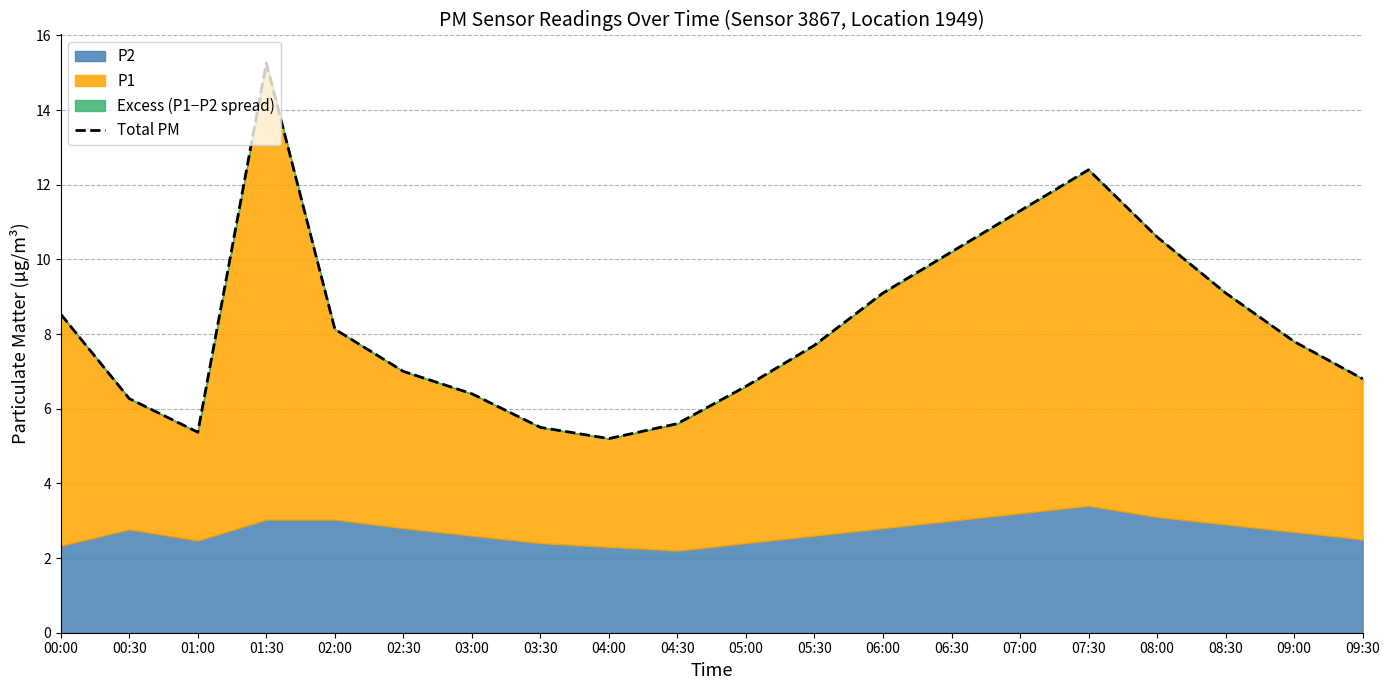

True or false: there are more than 0 points higher than both neighbors.

True